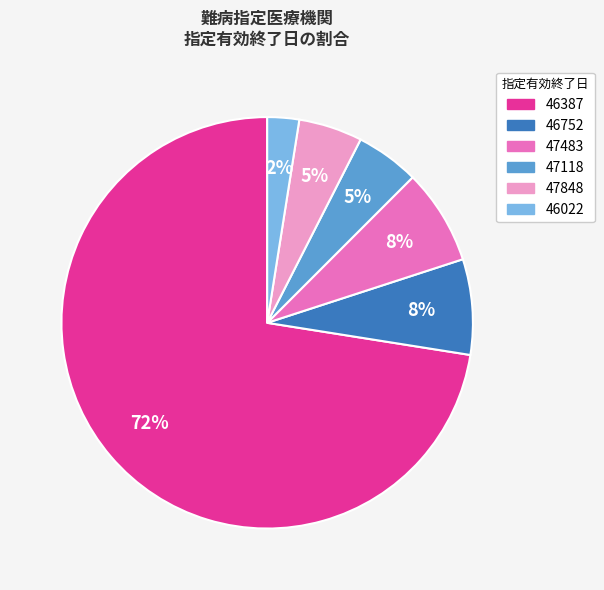

To the nearest percent, what is the difference between the largest and smallest slice percentages?

70%